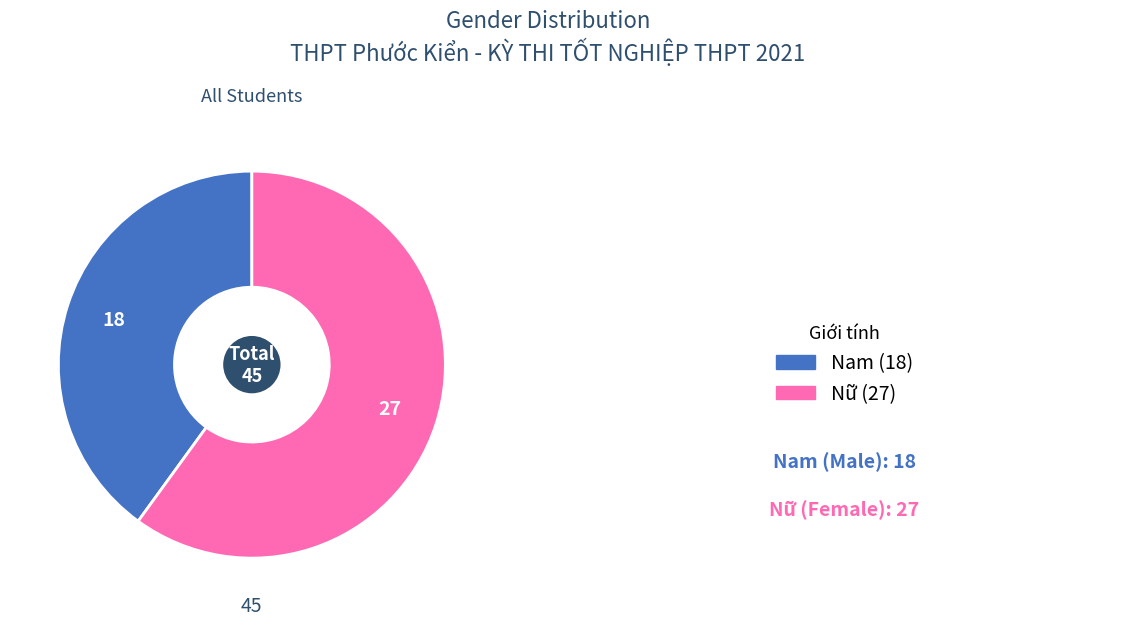

Is there any slice that represents more than half of the pie?

Yes